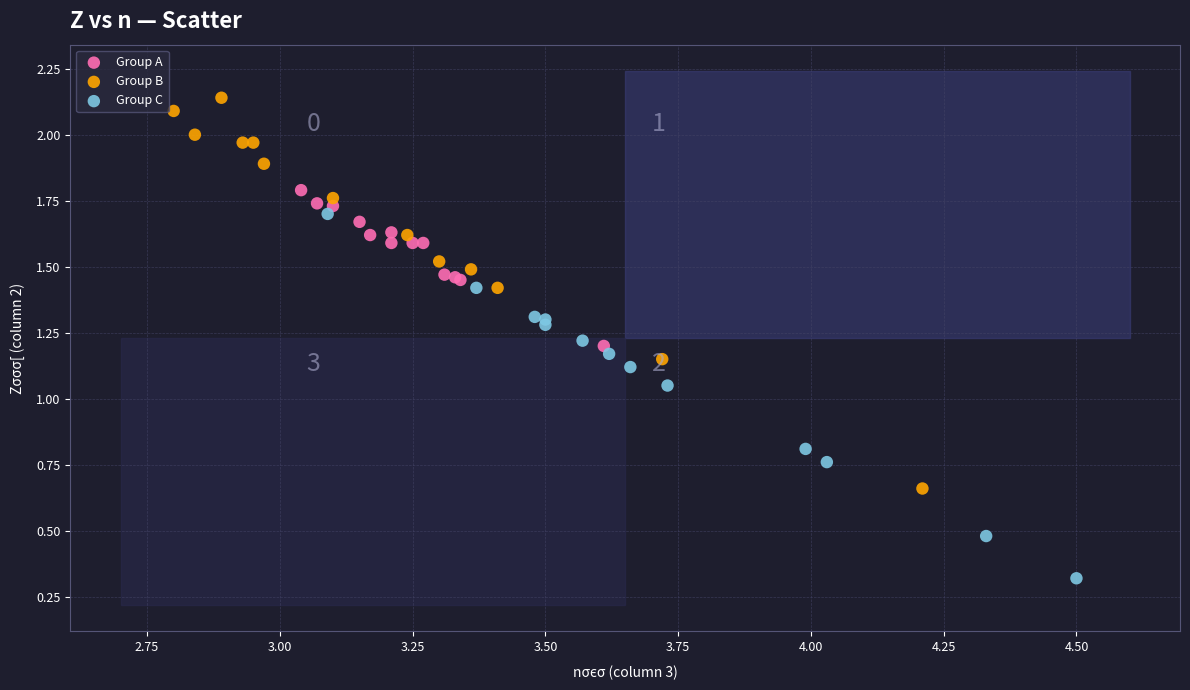

Which series contains the lowest Y value?

Group C